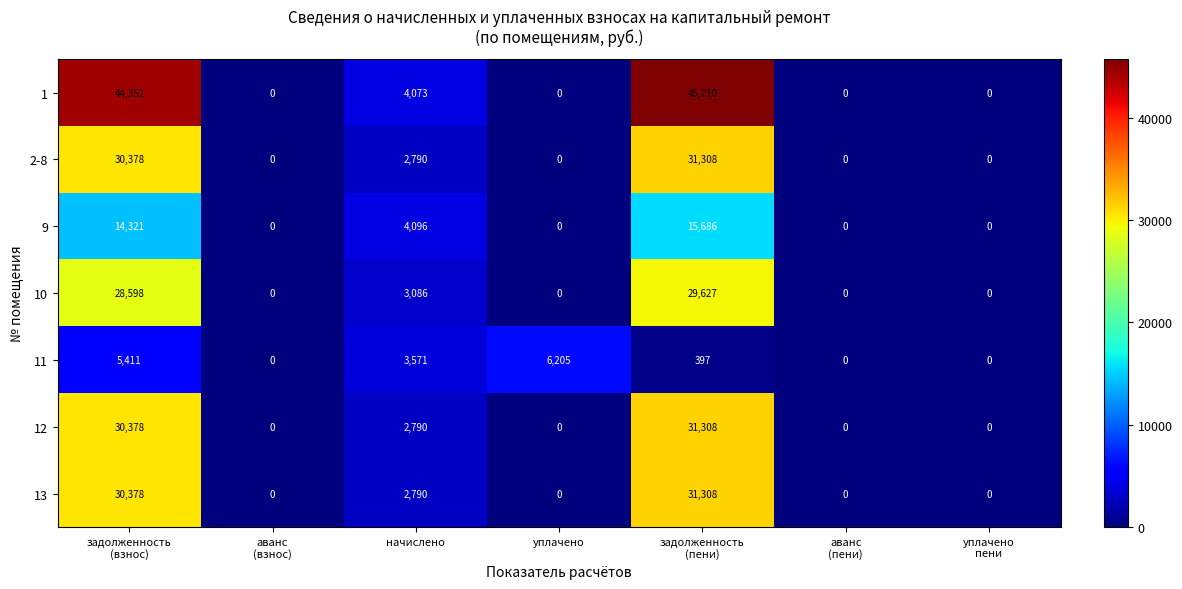

How many categories are shown in the chart?

7